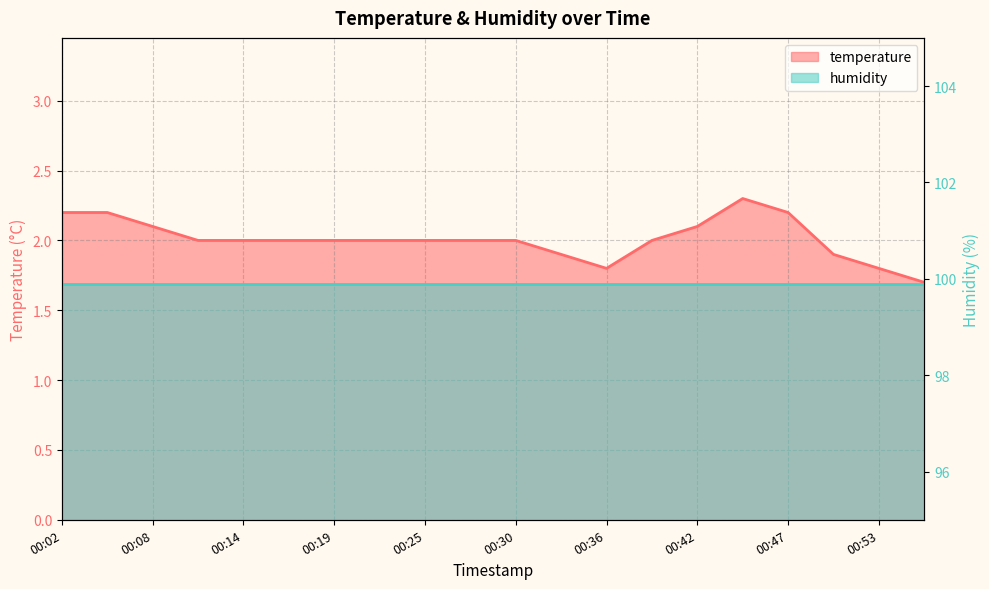

Reading left to right, transcribe all the data shown in this chart.

00:02=2.2	00:05=2.2	00:08=2.1	00:11=2.0	00:14=2.0	00:16=2.0	00:19=2.0	00:22=2.0	00:25=2.0	00:28=2.0	00:30=2.0	00:33=1.9	00:36=1.8	00:39=2.0	00:42=2.1	00:44=2.3	00:47=2.2	00:50=1.9	00:53=1.8	00:56=1.7